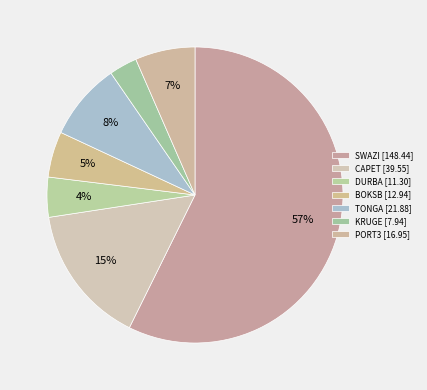

True or false: DURBA accounts for 18% of the total.

False